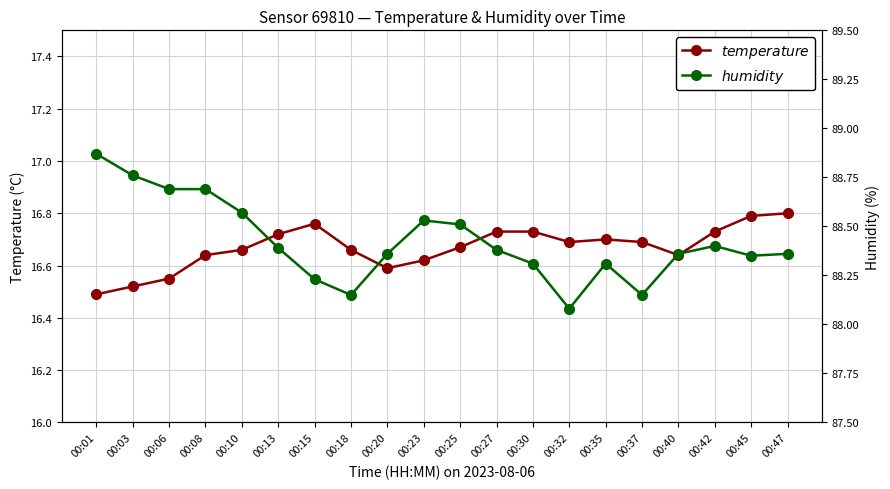

What is the difference between the temperature values at 00:45 and 00:13?

0.1